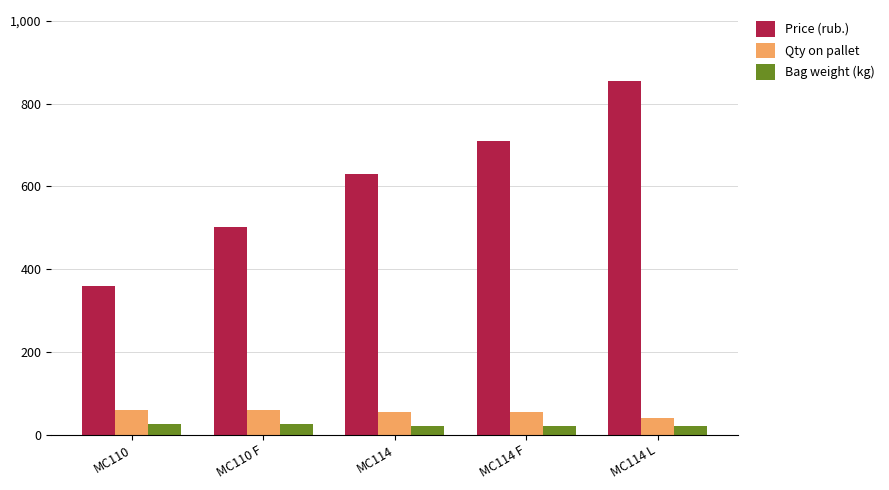

What is the average value of the Qty on pallet series?

54